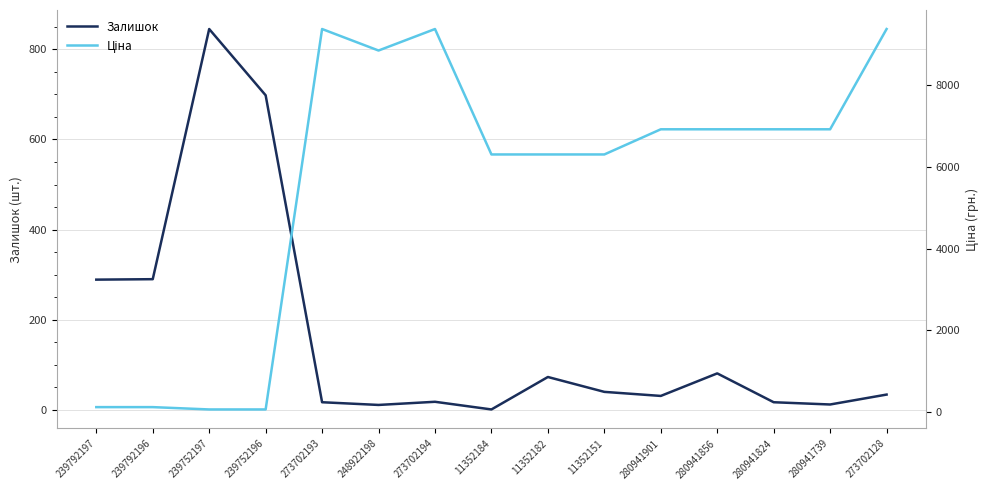

What is the sum of the Залишок values at 273702128 and 11352184?

35